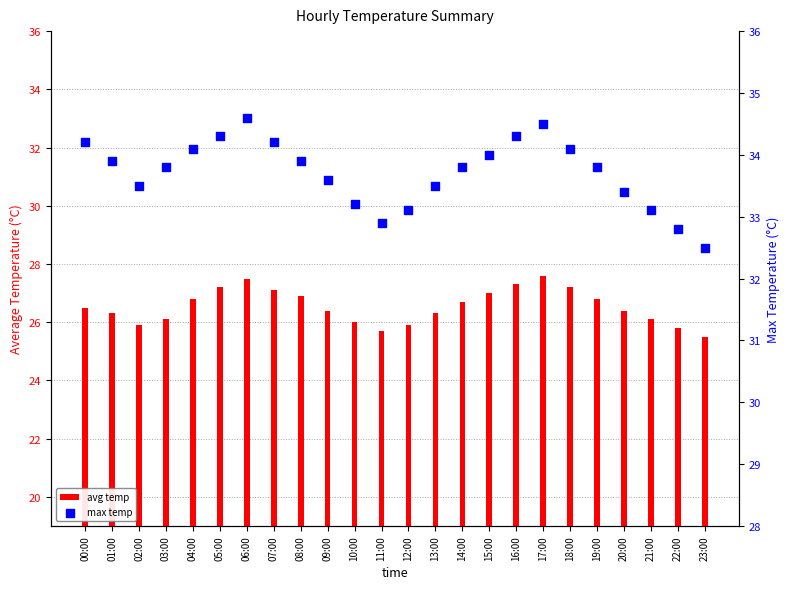

What is the total value across all series at 23:00?

58.0